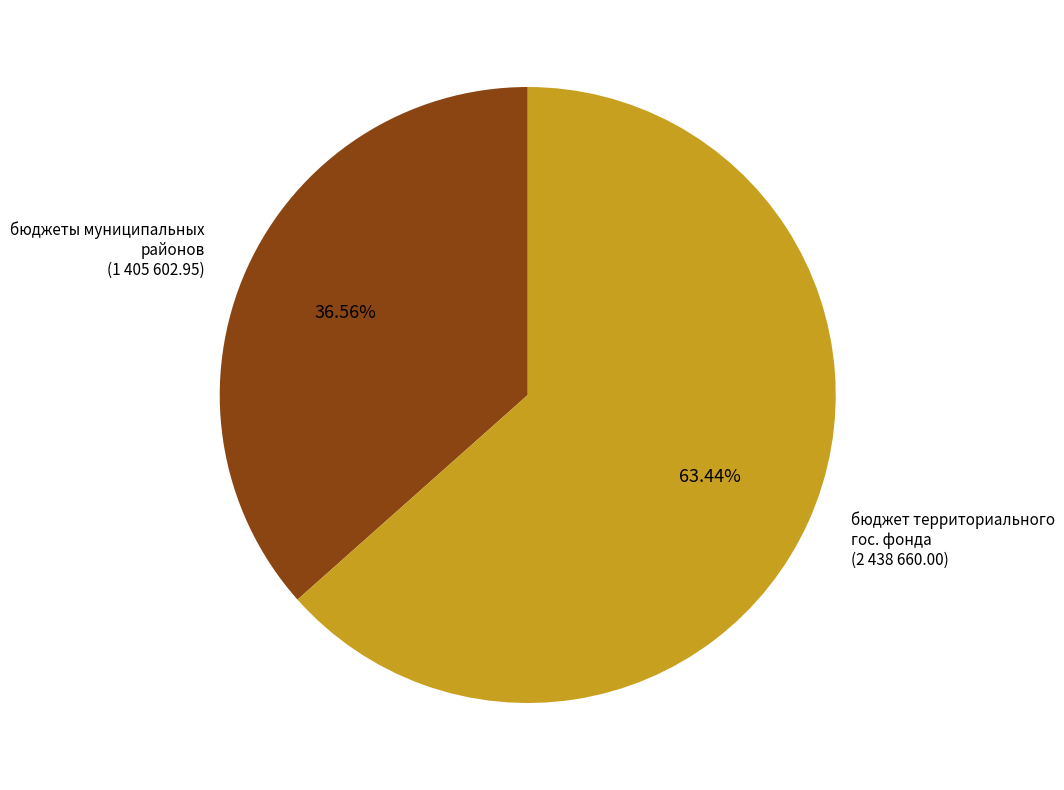

Is there any slice that represents more than half of the pie?

Yes